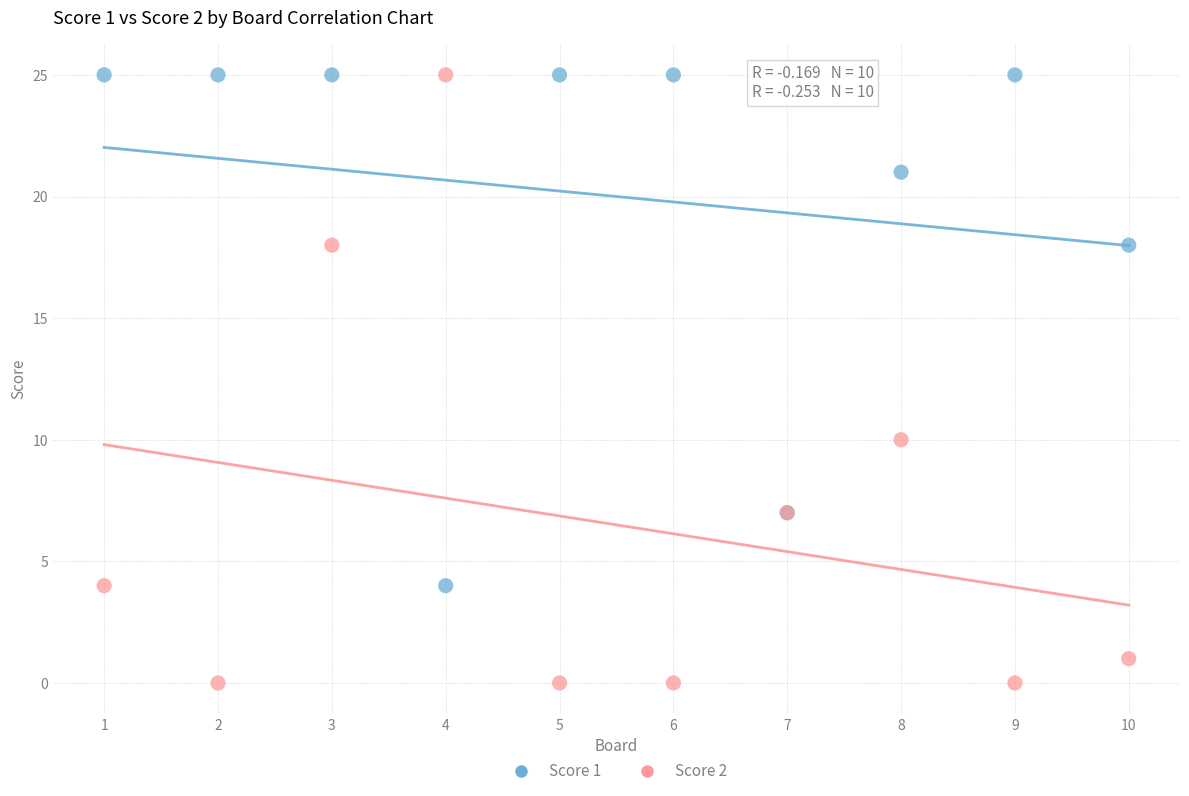

Which series contains the lowest Y value?

Score 2